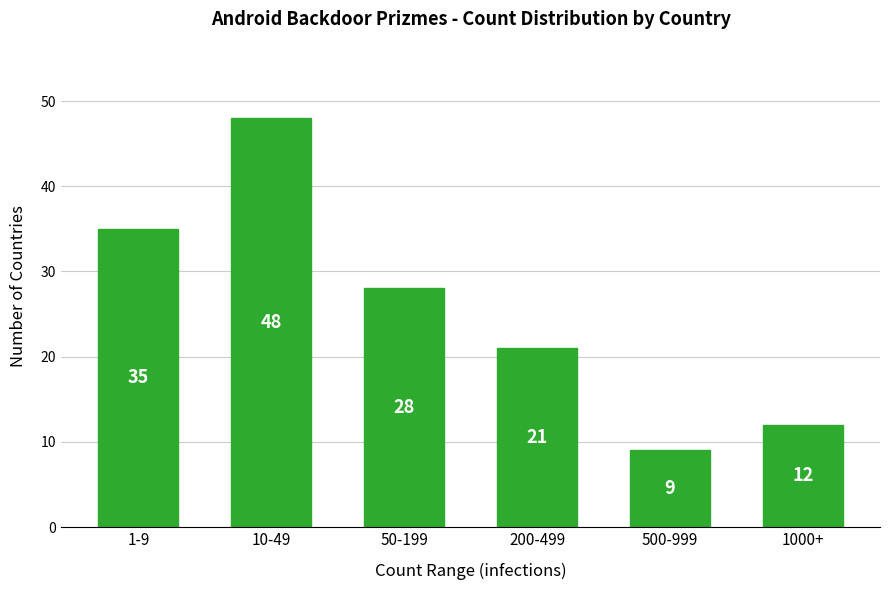

Reading left to right, transcribe all the data shown in this chart.

1-9=35	10-49=48	50-199=28	200-499=21	500-999=9	1000+=12